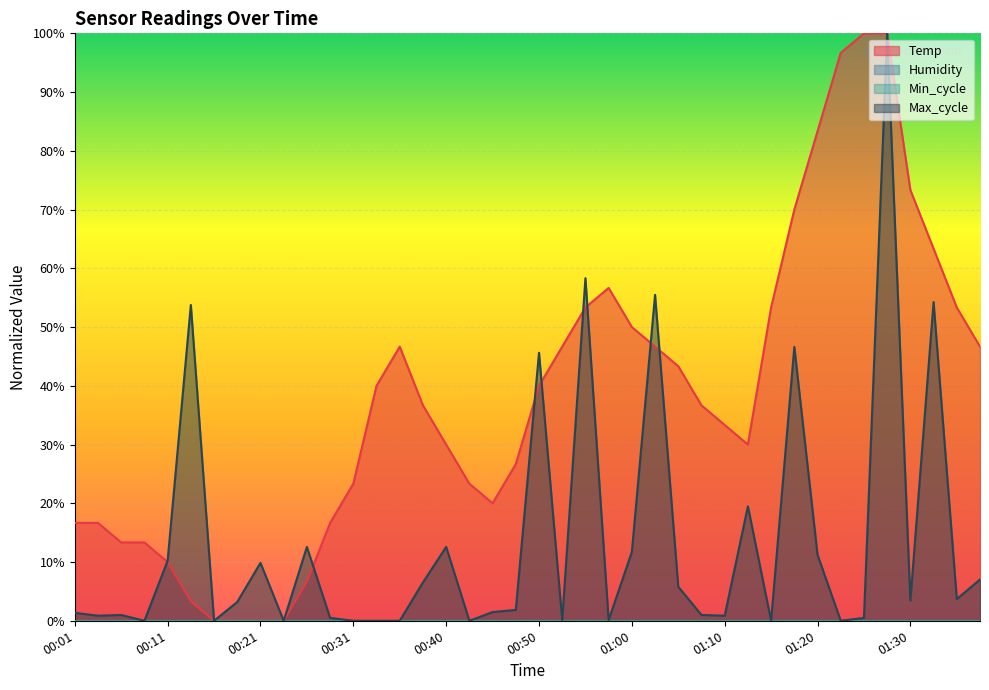

What is the greatest value displayed?

1.0